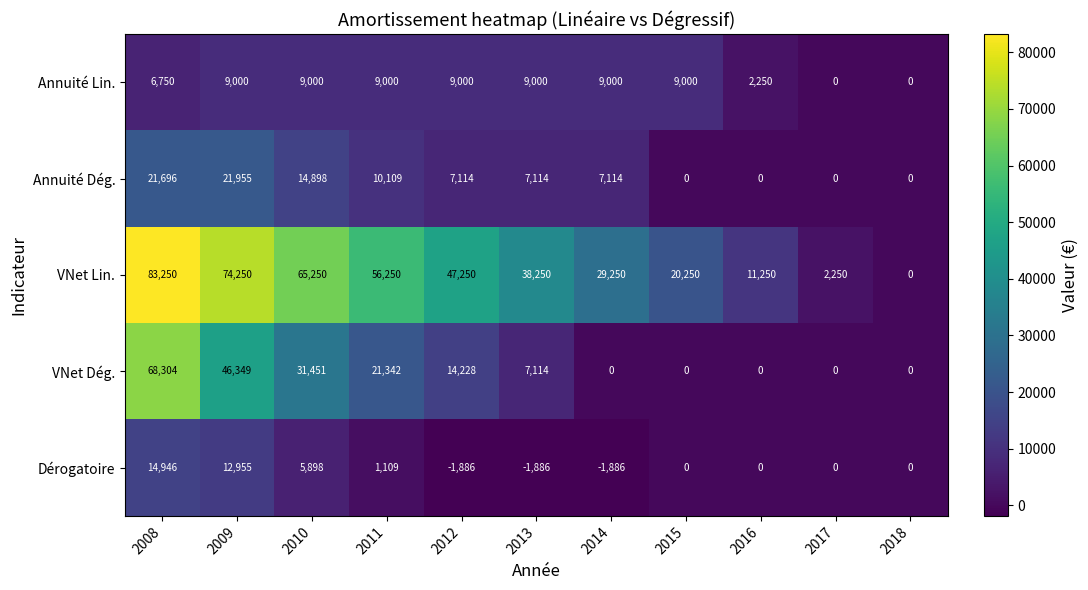

The Annuité Lin. series shows 3600 at 2014. True or false?

False